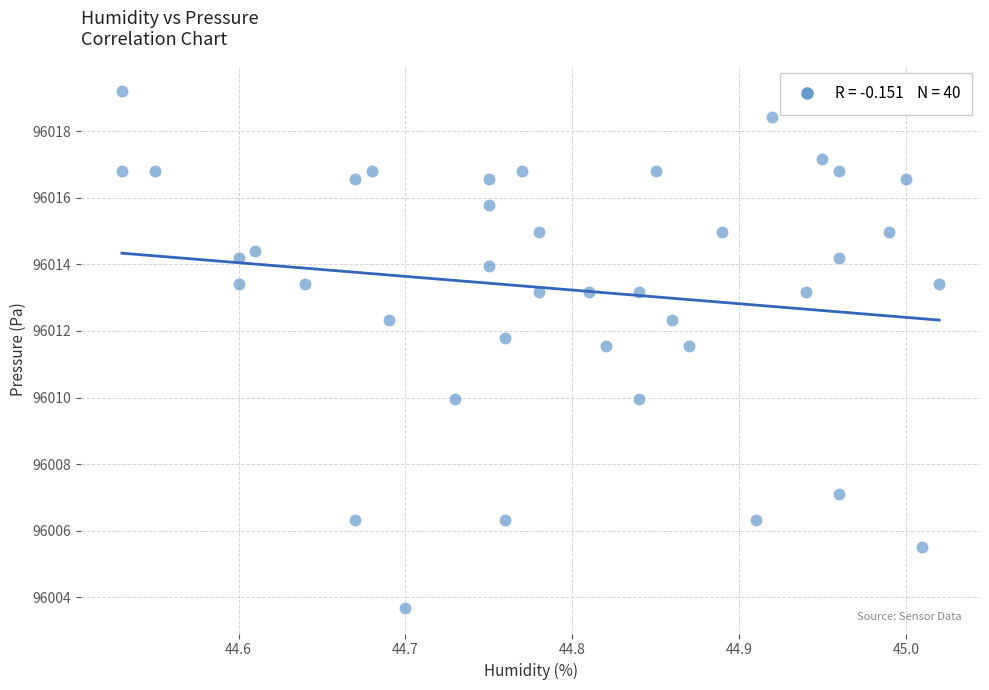

What is the range of X values (max minus min)?

0.5